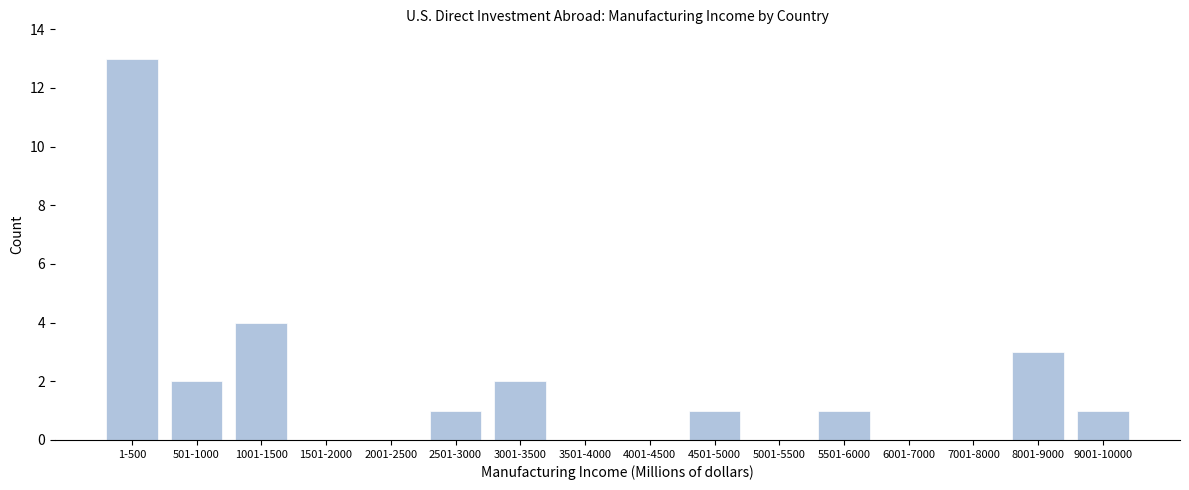

Reading right to left, what are all the values shown in this chart?

9001-10000=1	8001-9000=3	7001-8000=0	6001-7000=0	5501-6000=1	5001-5500=0	4501-5000=1	4001-4500=0	3501-4000=0	3001-3500=2	2501-3000=1	2001-2500=0	1501-2000=0	1001-1500=4	501-1000=2	1-500=13